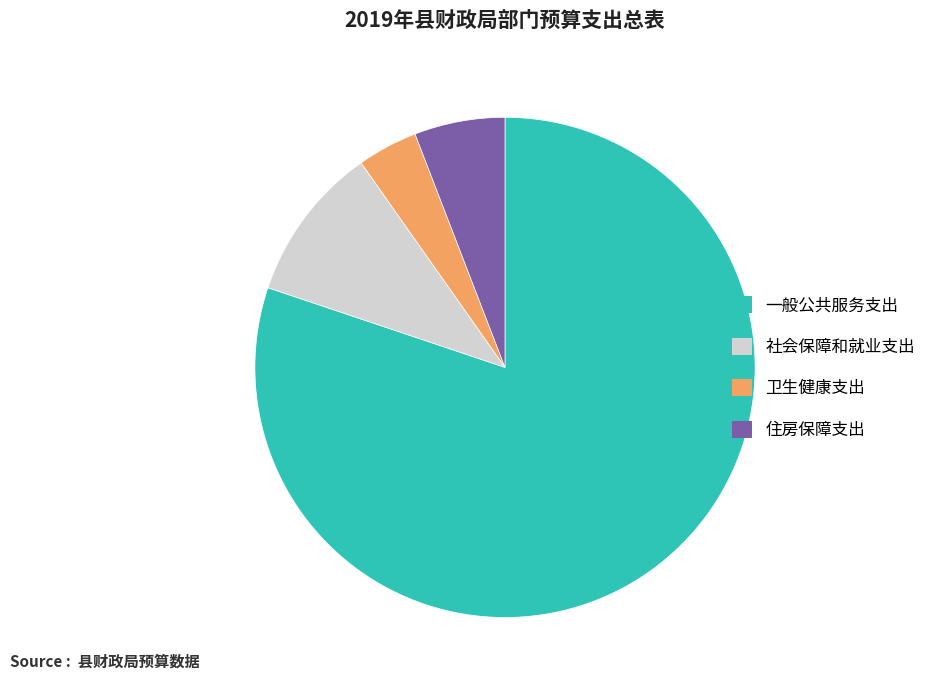

How many segments does this pie chart have?

4